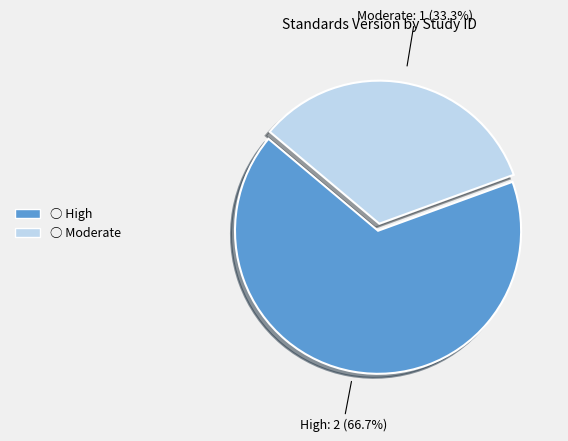

Is there any slice that represents more than half of the pie?

Yes